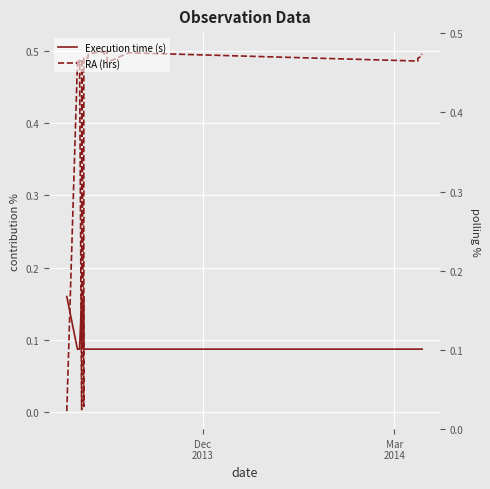

Reading left to right, what are all the values shown in this chart?

Execution time (s): 0.2	0.1	0.1	0.1	0.1	0.1	0.1	0.2	0.2	0.2	0.1	0.1	0.1	0.2	0.2	0.2	0.2	0.2	0.2	0.1	0.1	0.1	0.1	0.1	0.1	0.1	0.1	0.1	0.1	0.1	0.1	0.1	0.1	0.1	0.1	0.1	0.1	0.1	0.1
RA (hrs): 0.0	0.5	0.5	0.5	0.5	0.5	0.5	0.0	0.0	0.0	0.5	0.5	0.5	0.0	0.0	0.0	0.0	0.0	0.0	0.5	0.5	0.5	0.5	0.5	0.5	0.5	0.5	0.5	0.5	0.5	0.5	0.5	0.5	0.5	0.5	0.5	0.5	0.5	0.5